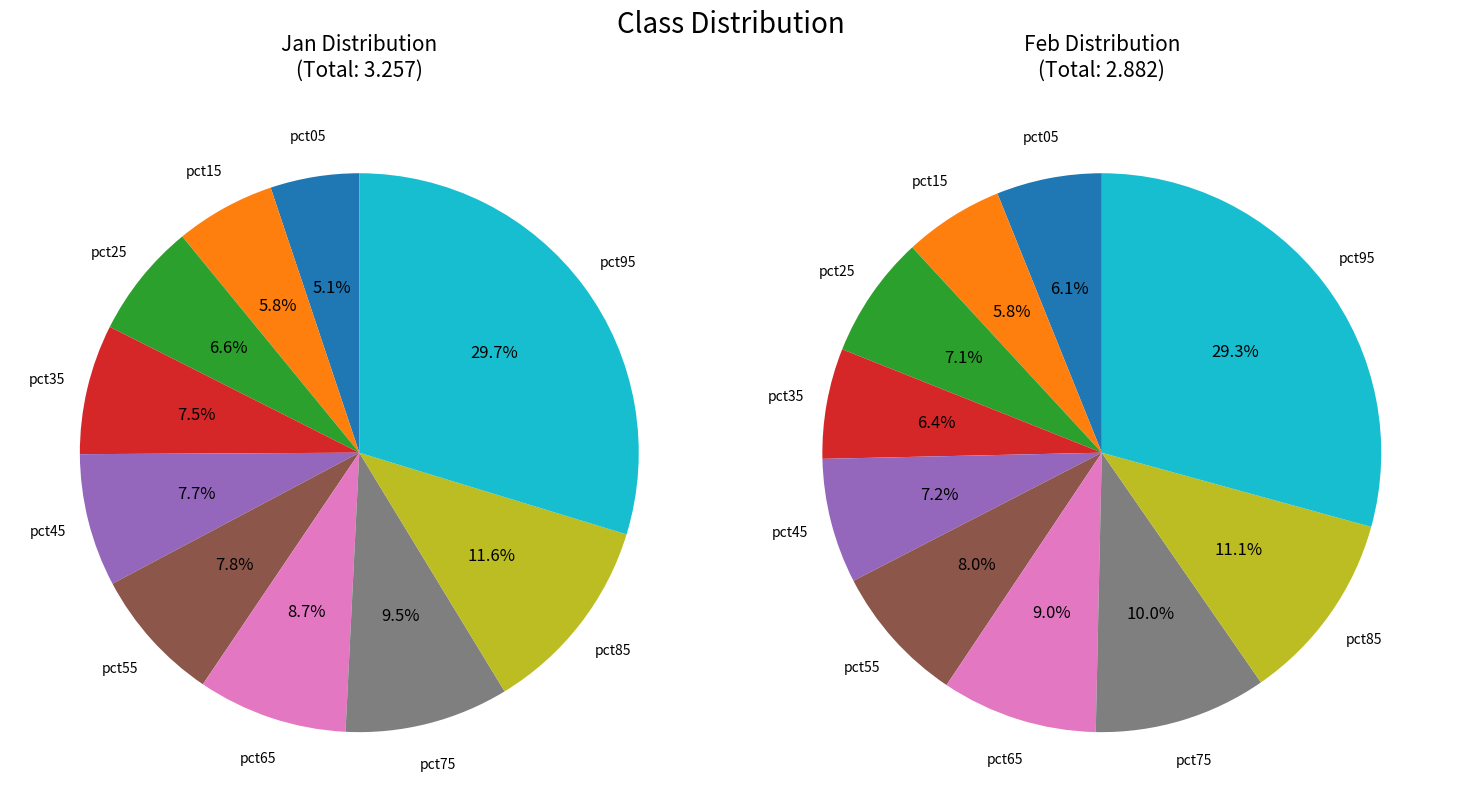

To the nearest percent, what portion does 3 represent?

8%